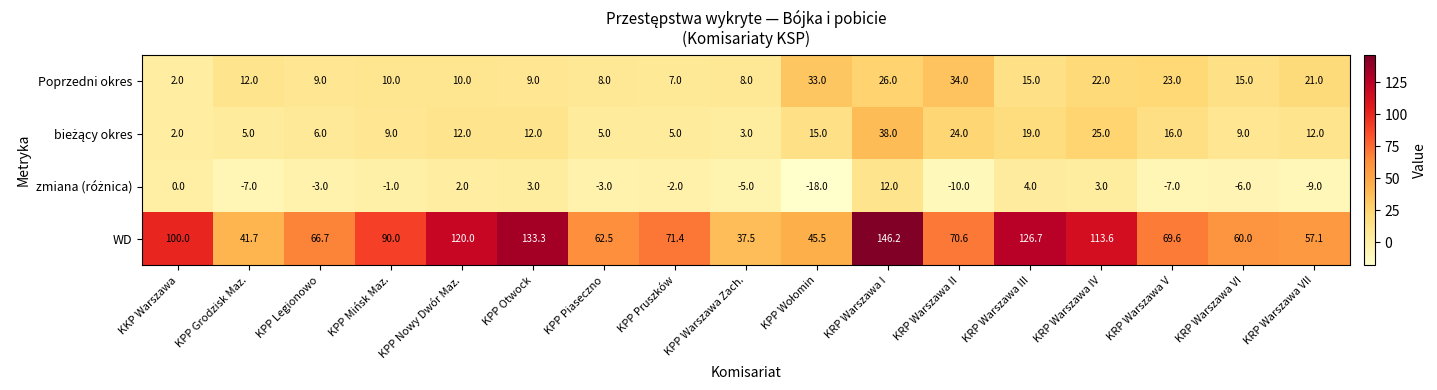

Which series changed the most between KPP Legionowo and KRP Warszawa I?

WD